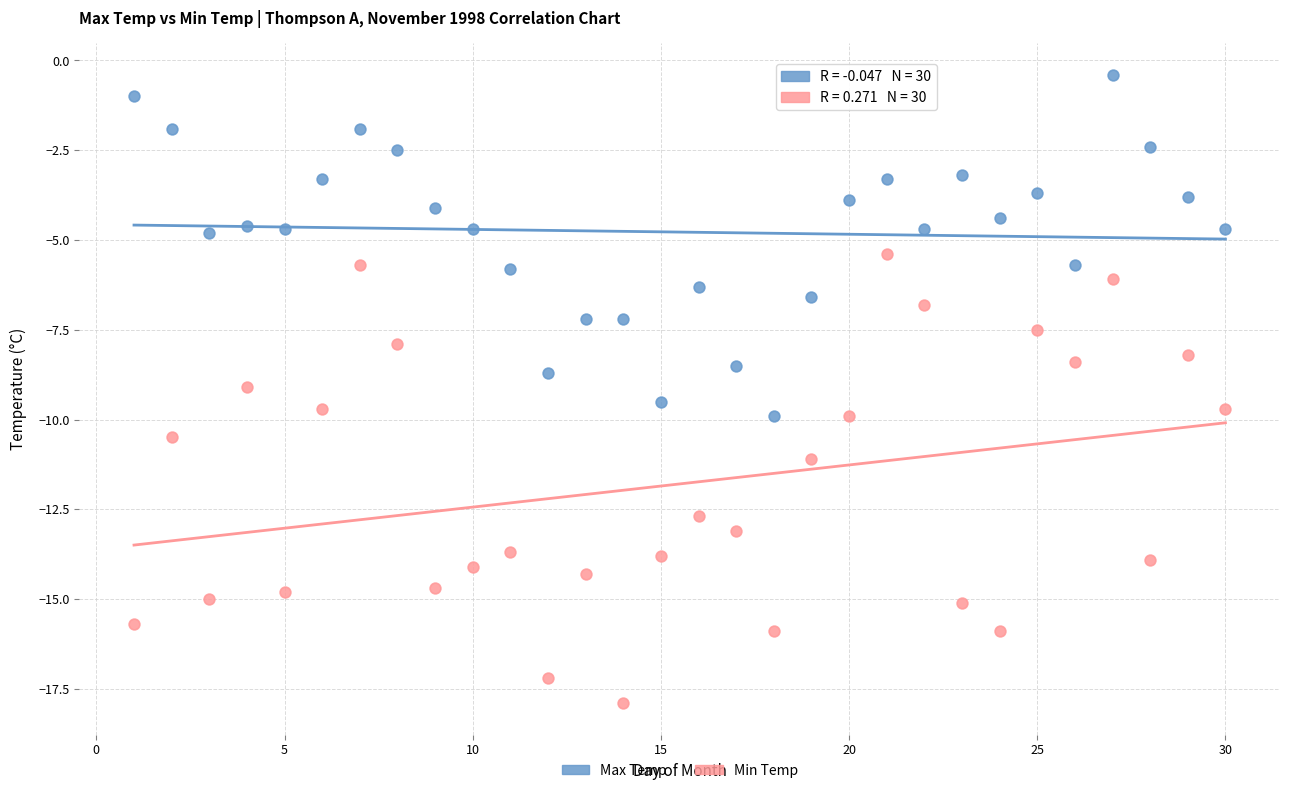

Which series reaches the maximum Y coordinate?

Max Temp